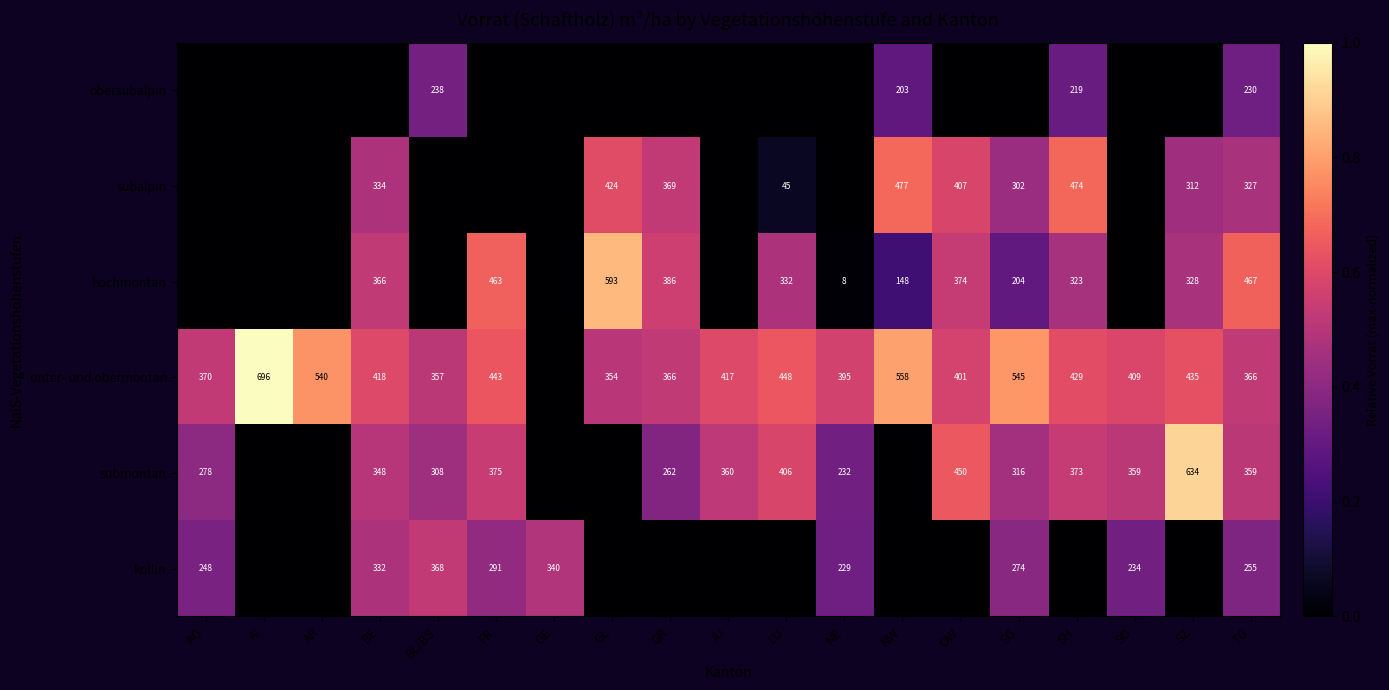

Is it true that obersubalpin equals 0.1 at BL/BS?

False